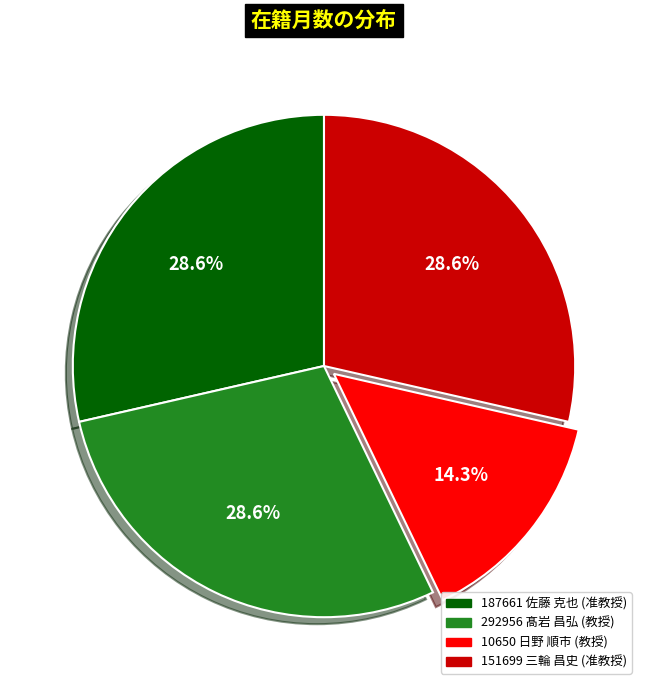

What percentage do 292956 髙岩 昌弘 (教授) and 10650 日野 順市 (教授) together represent?

42.9%